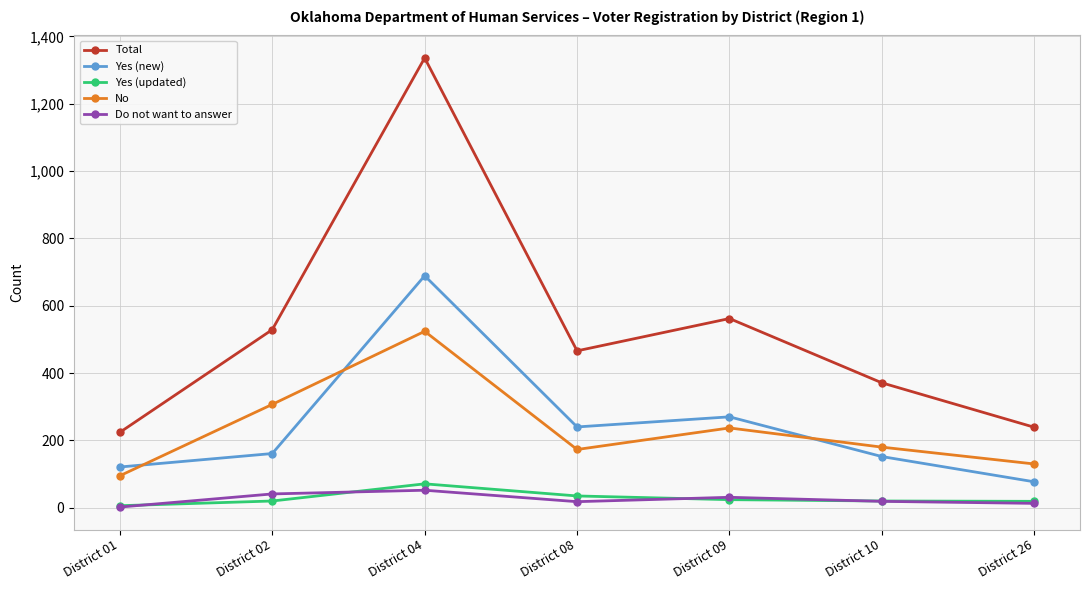

At which label does Total reach its minimum?

District 01